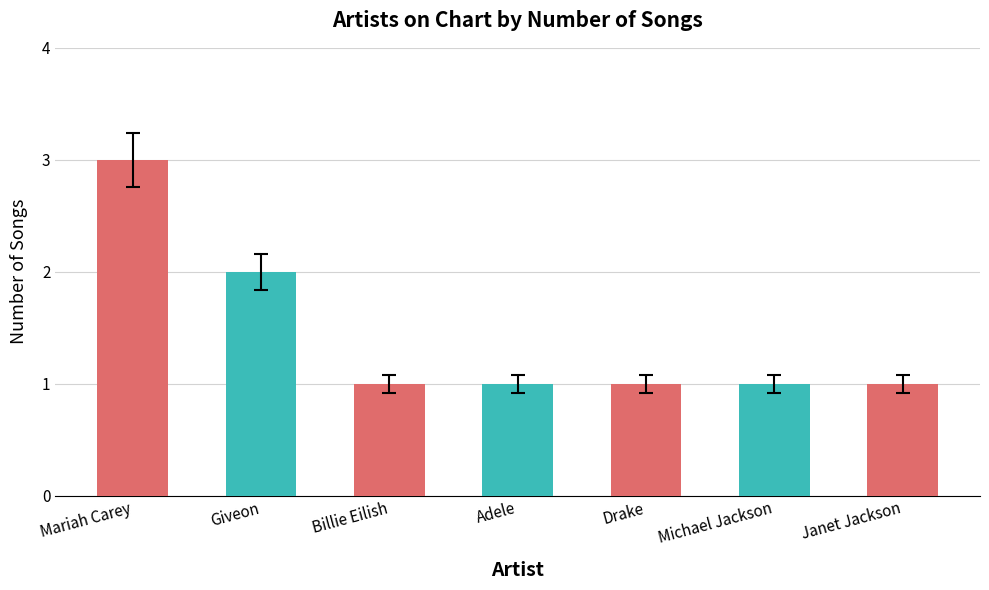

What is the sum of the values at Janet Jackson and Drake?

2